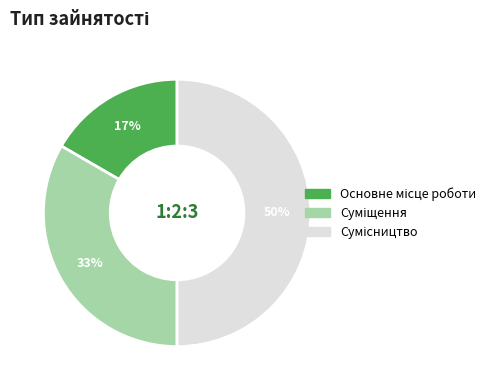

To the nearest percent, what is the difference between the largest and smallest slice percentages?

33%